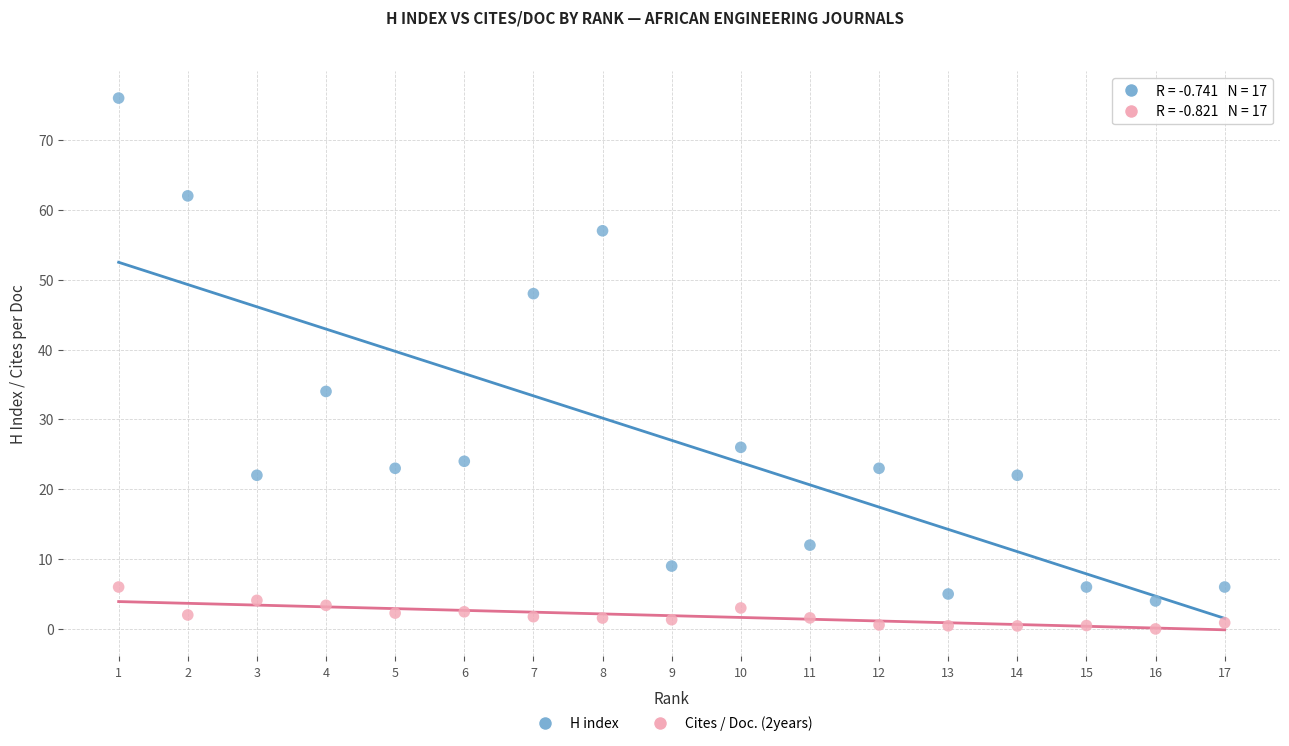

What is the X range (max minus min) for the scatter plot?

16.0